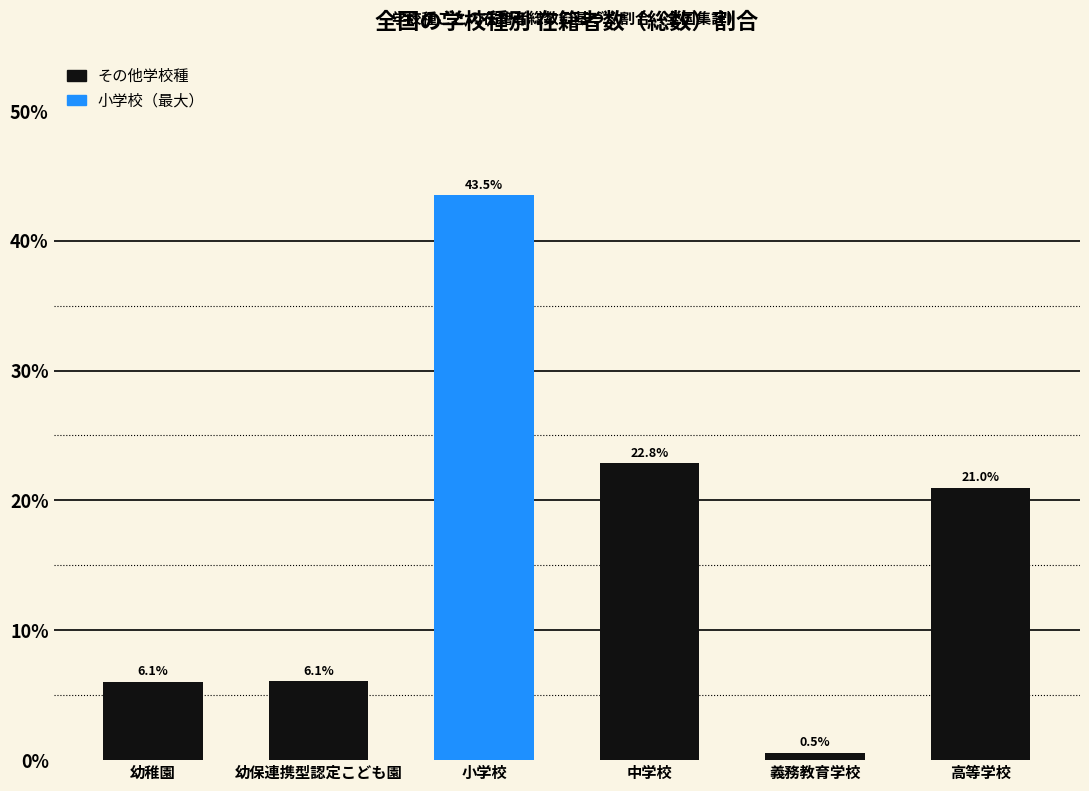

Reading left to right, what are all the values shown in this chart?

幼稚園=6.1	幼保連携型認定こども園=6.1	小学校=43.5	中学校=22.8	義務教育学校=0.5	高等学校=21.0